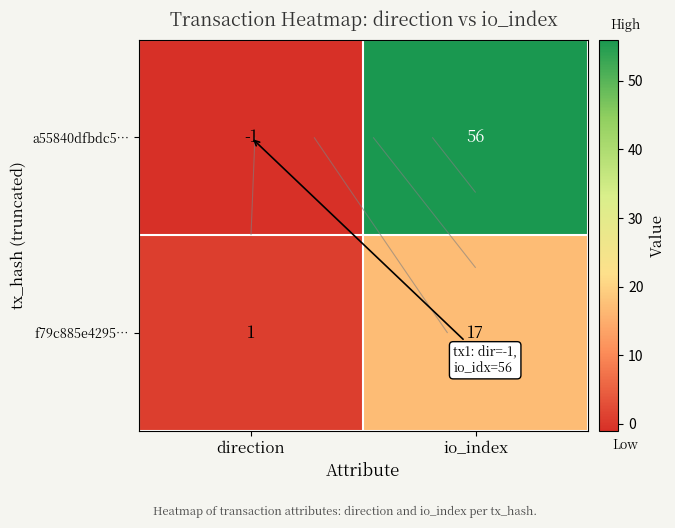

What is the greatest value displayed?

56